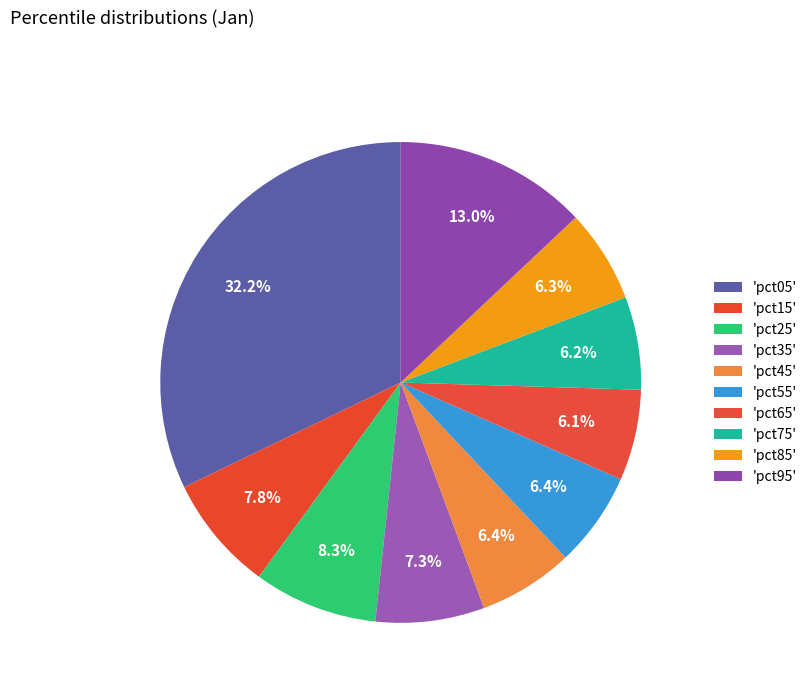

Count the number of slices in the pie.

10